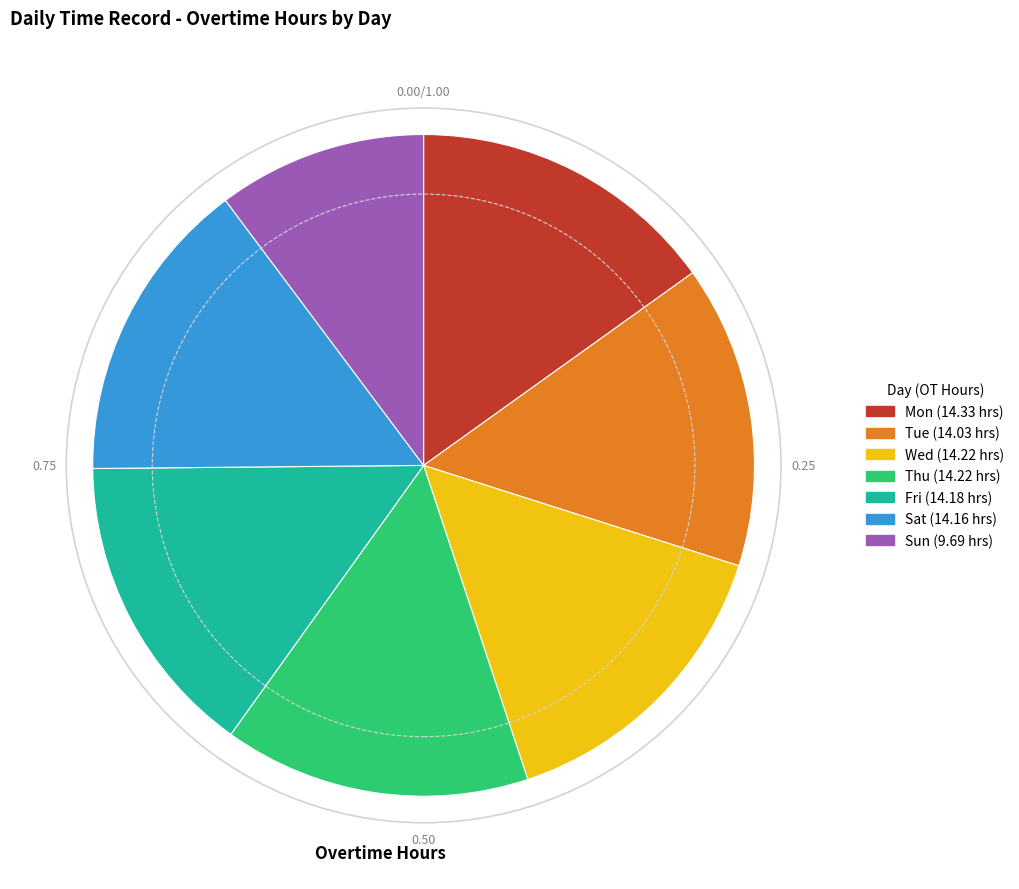

Does Thu represent more than half of the total?

No